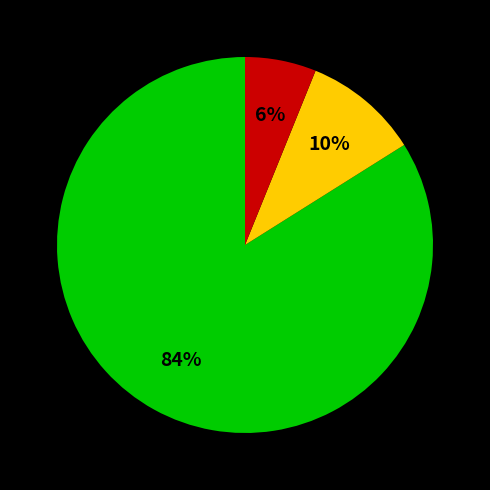

To the nearest percent, what is the average slice percentage?

33%